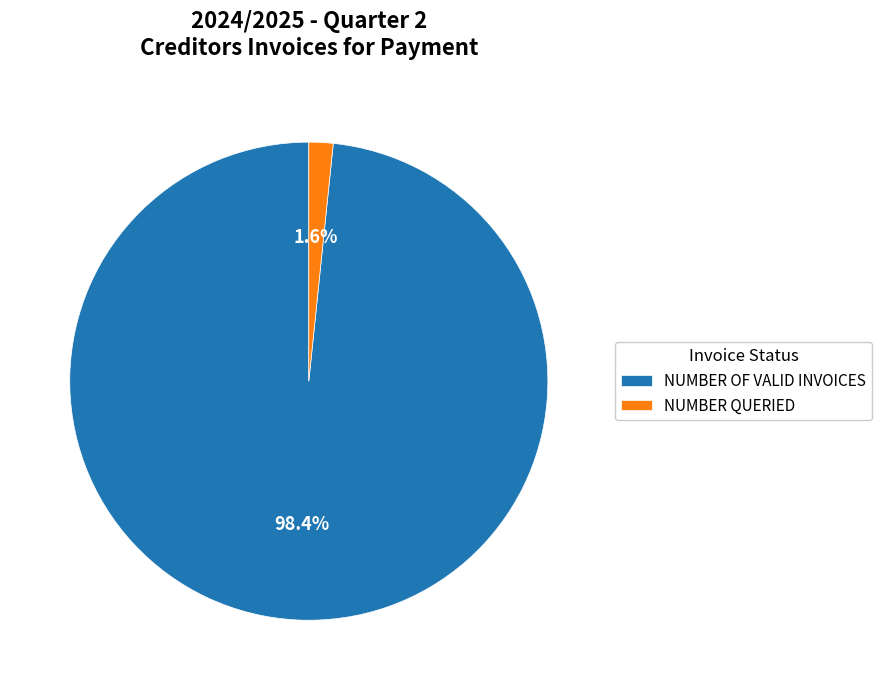

To the nearest percent, what portion does NUMBER QUERIED represent?

2%